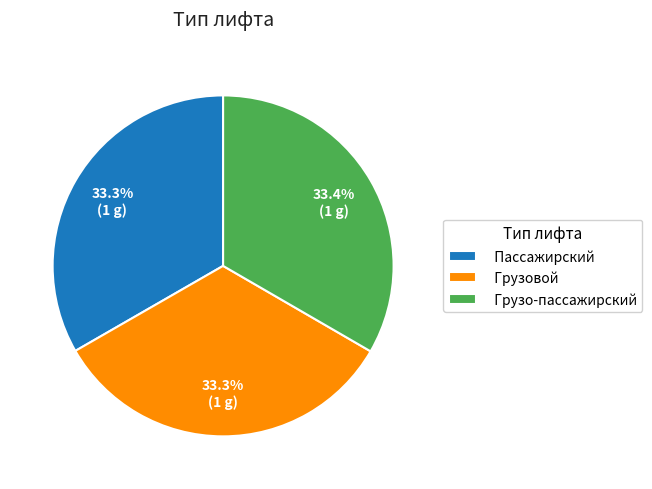

What percentage is the Грузо-пассажирский slice, to the nearest percent?

33%